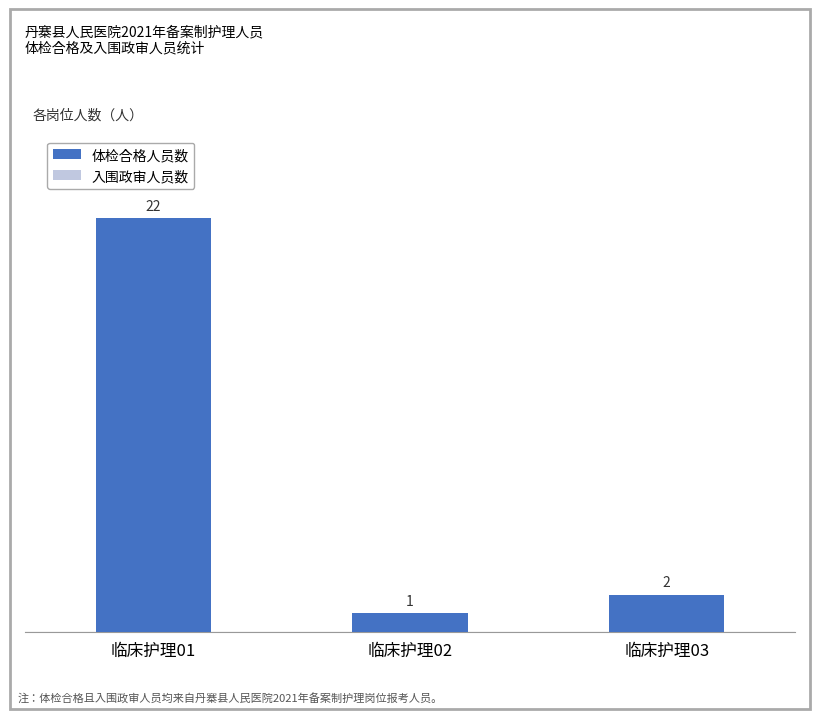

Is it true that the value at 临床护理03 is 1?

False